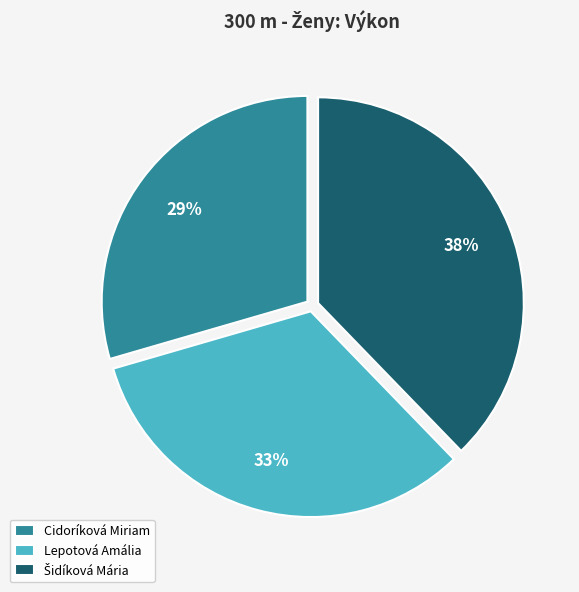

To the nearest percent, what is the combined percentage of Cidoríková Miriam and Lepotová Amália?

62%